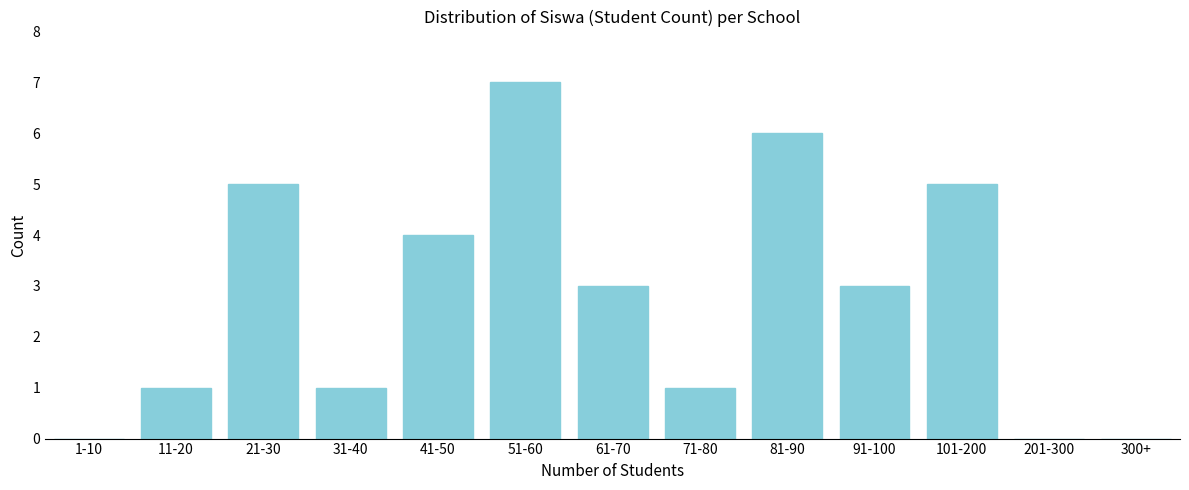

Reading right to left, extract all data points from this chart.

300+=0	201-300=0	101-200=5	91-100=3	81-90=6	71-80=1	61-70=3	51-60=7	41-50=4	31-40=1	21-30=5	11-20=1	1-10=0